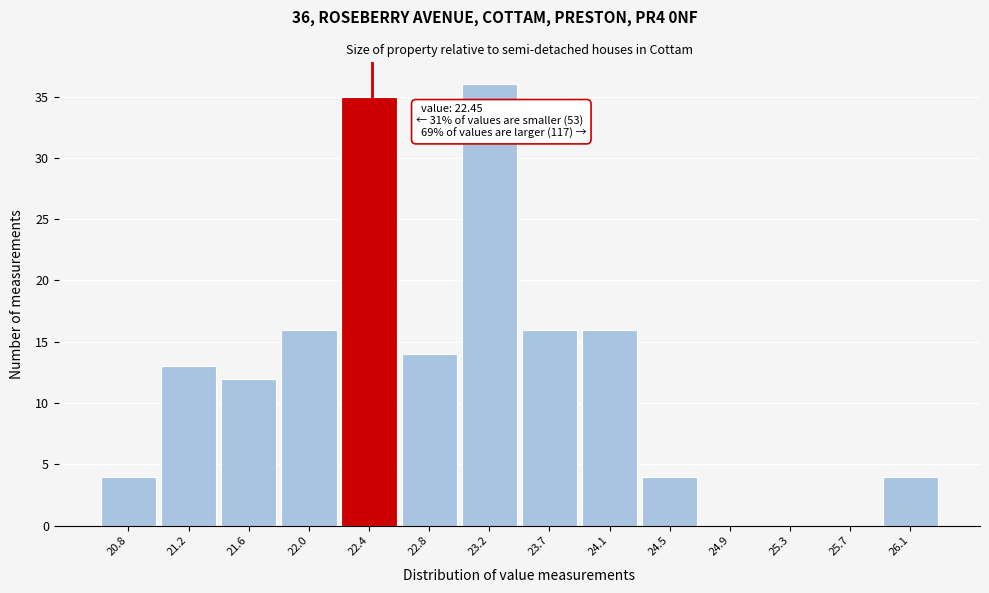

Over which range of the x-axis is the bar tallest?

23.05 to 23.45